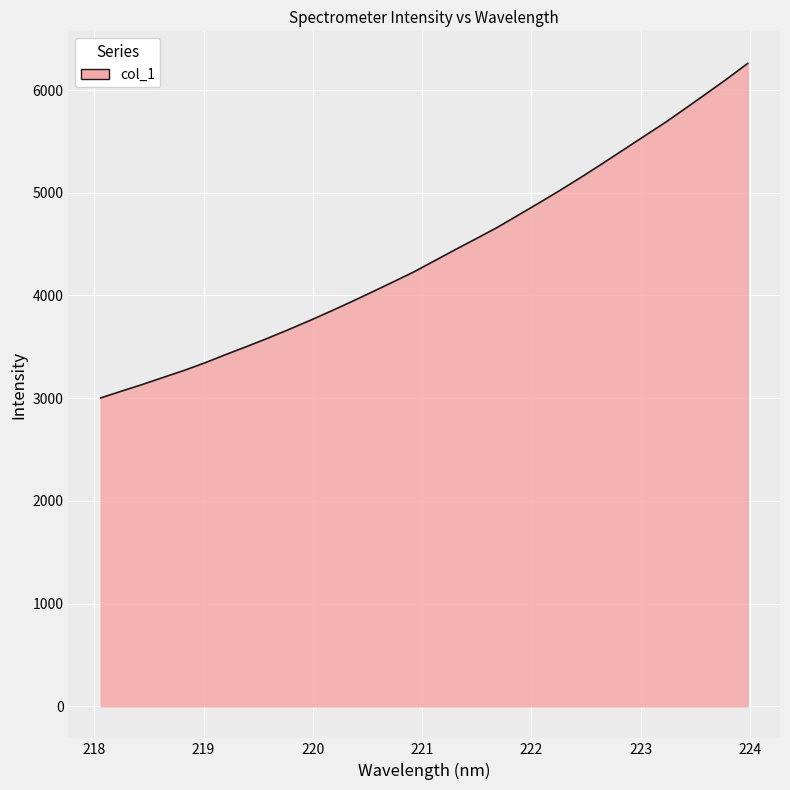

What is the greatest value displayed?

6258.5